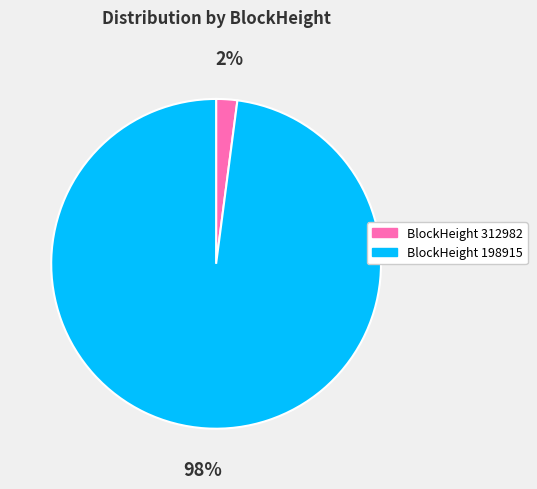

Is there a majority slice in this chart?

Yes